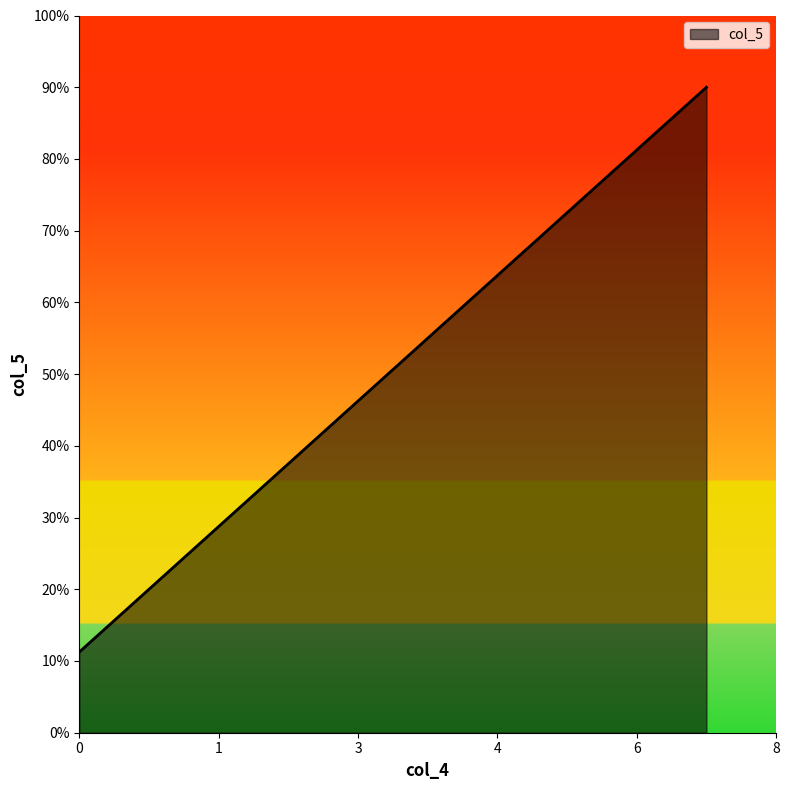

Does the chart display data point markers on the line(s)?

No